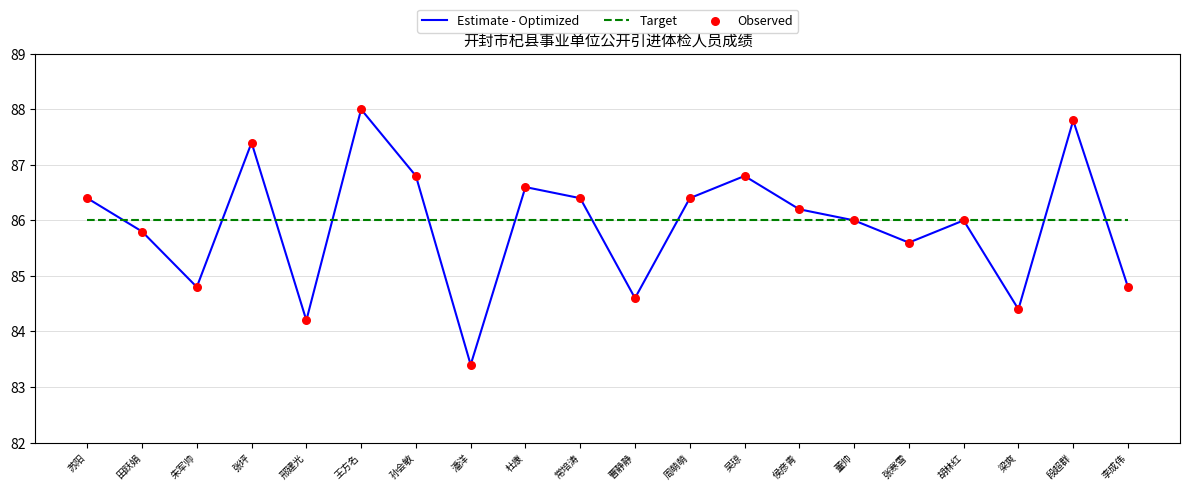

Which series changed the most between 张坪 and 李成伟?

Estimate - Optimized